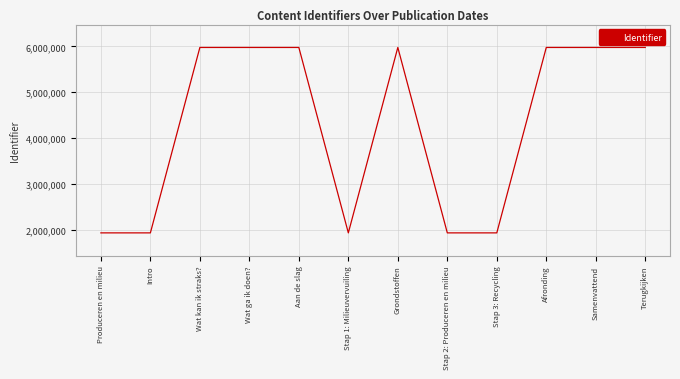

What is the smallest value displayed?

1927852